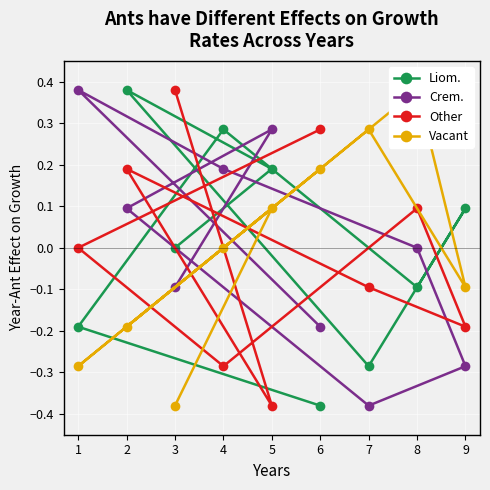

Between which two adjacent categories do Crem. and Liom. first intersect?

1 and 2